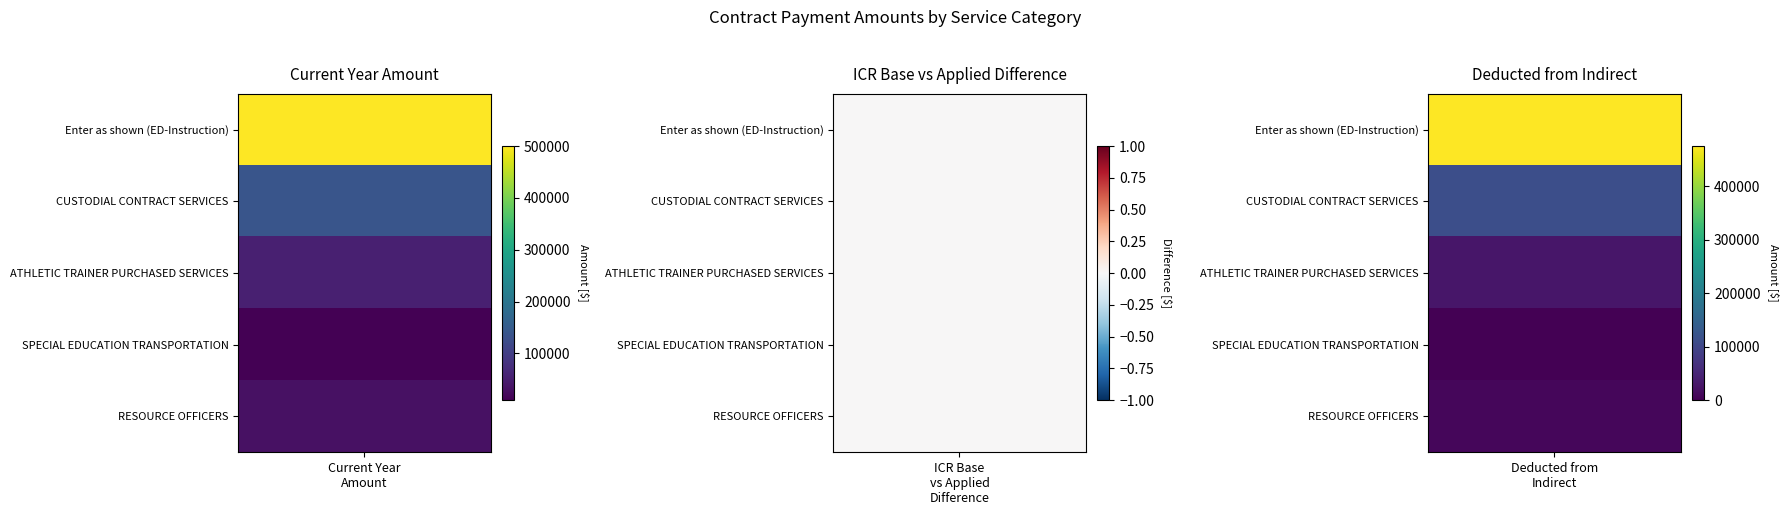

How many data points in Greatest Amount Applicable to ICR Base are less than 25000?

1